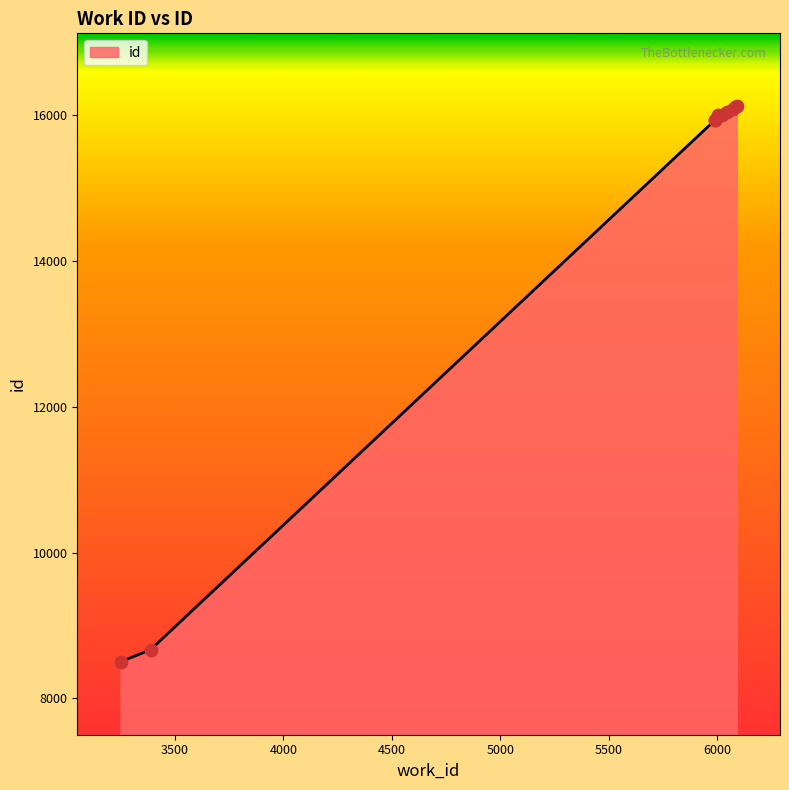

What is the difference between the maximum and minimum values?

7614